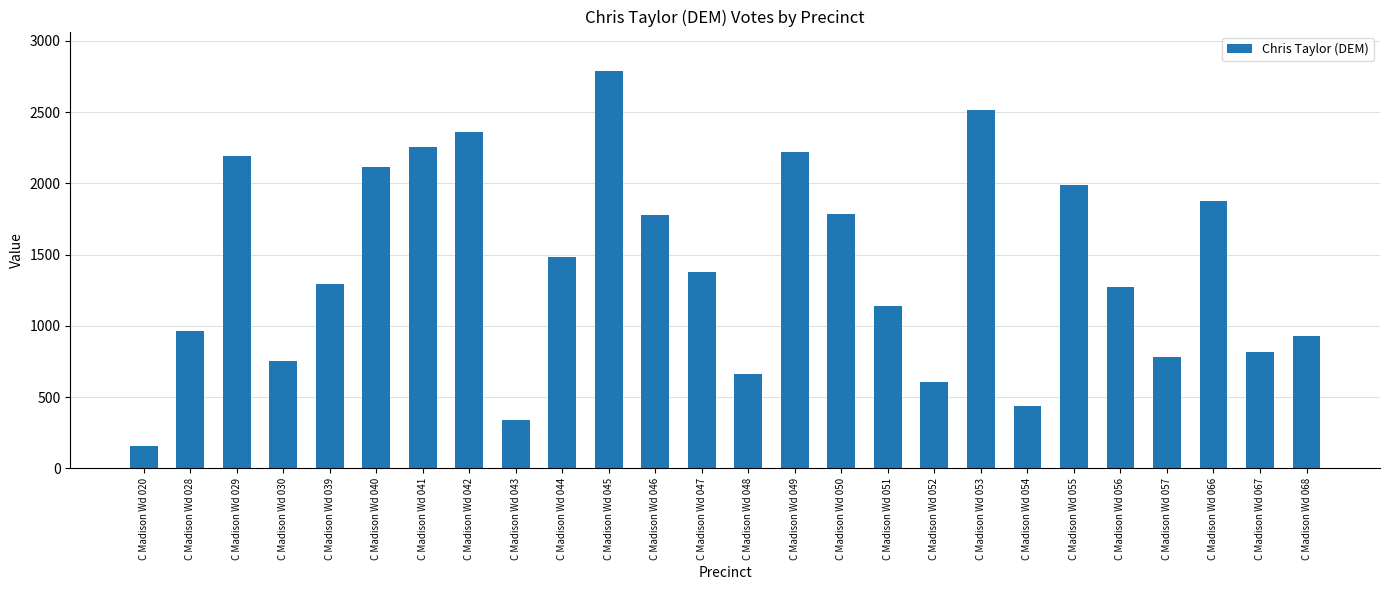

The chart shows a value of 933 at C Madison Wd 068. True or false?

True